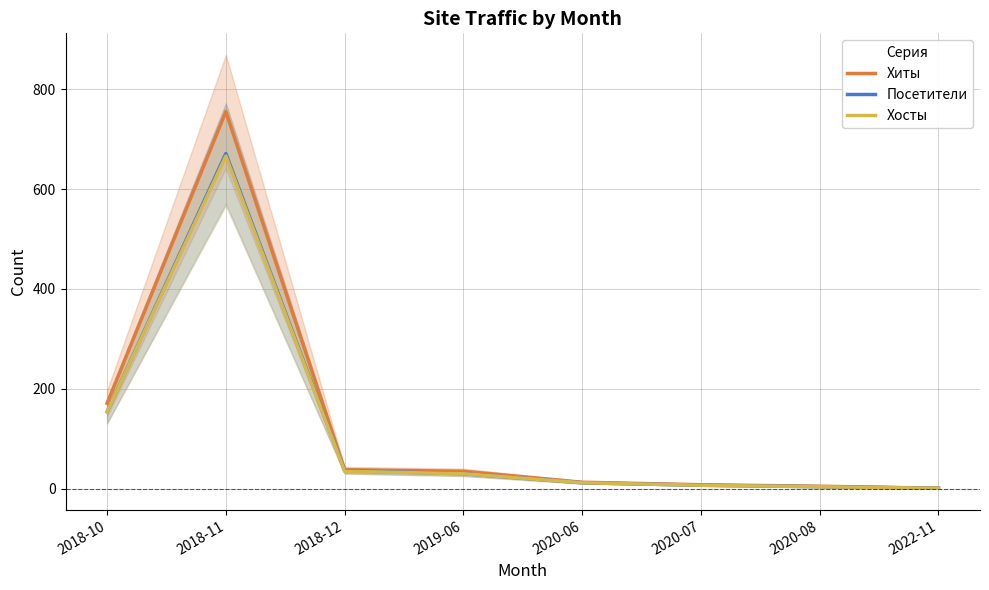

At which label does Посетители first exceed 30?

2018-10